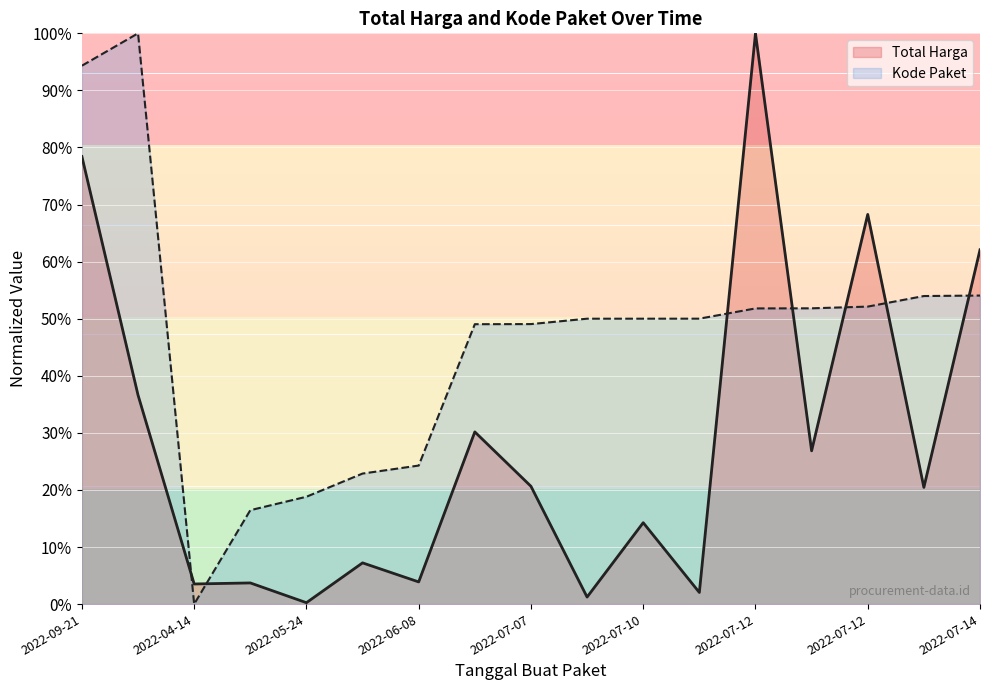

Reading left to right, extract all data points from this chart.

Total Harga: 78.4	36.6	3.5	3.7	0.2	7.2	3.9	30.2	20.6	1.2	14.3	2.0	100.0	26.9	68.3	20.4	62.1
Kode Paket: 94.3	100.0	0.0	16.5	18.8	22.9	24.3	49.0	49.1	50.0	50.0	50.0	51.8	51.8	52.1	54.0	54.1